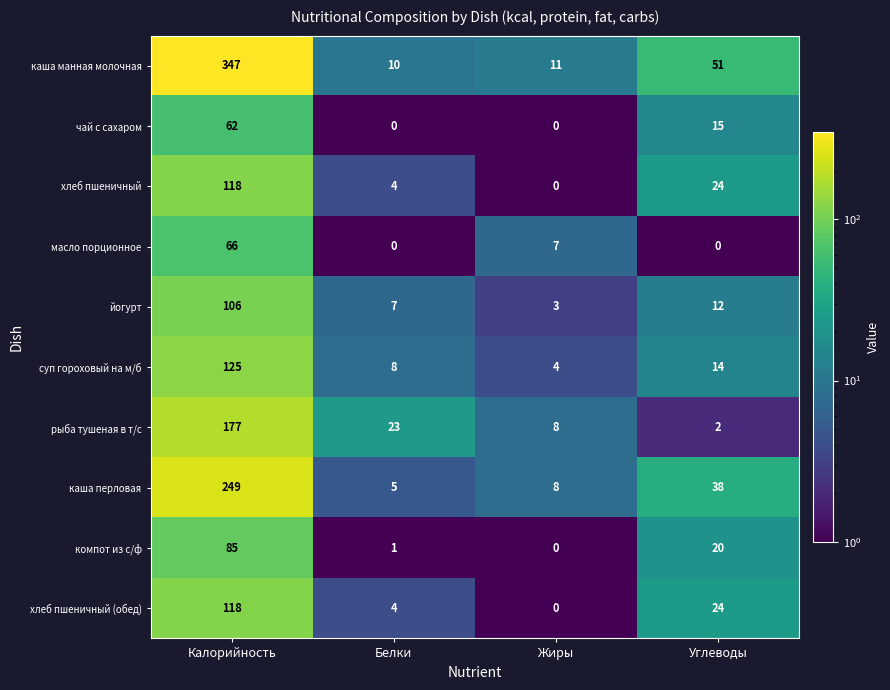

What is the minimum value shown in the chart?

0